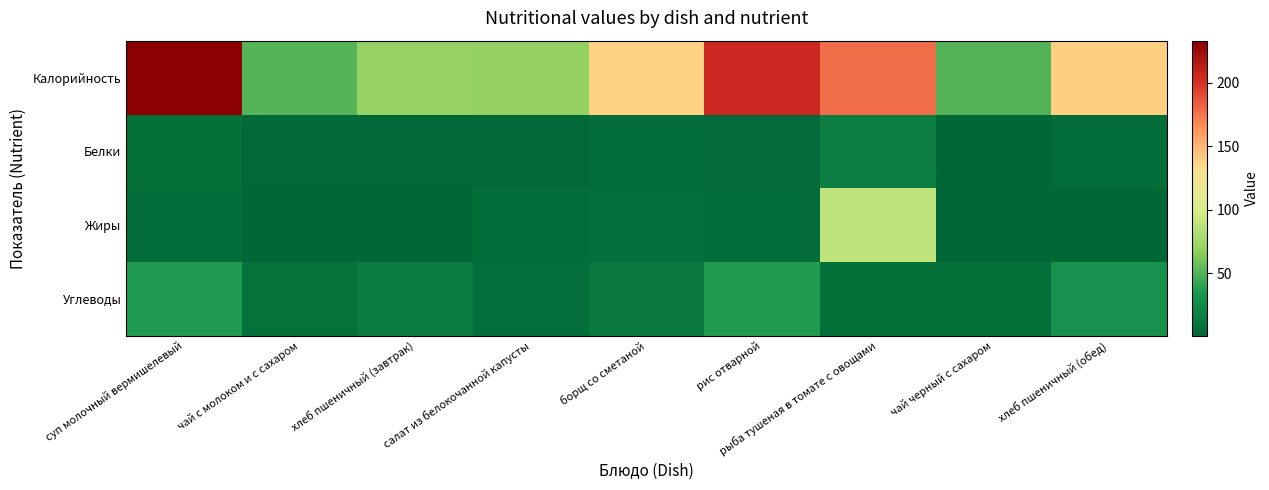

Which has a higher value, чай черный с сахаром or борщ со сметаной?

борщ со сметаной